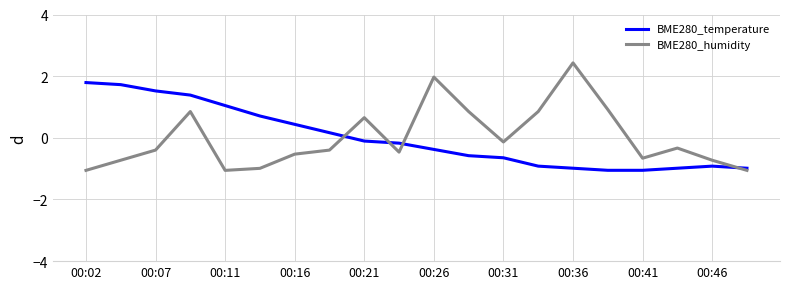

List the series in order of their peak value, lowest first.

BME280_temperature, BME280_humidity